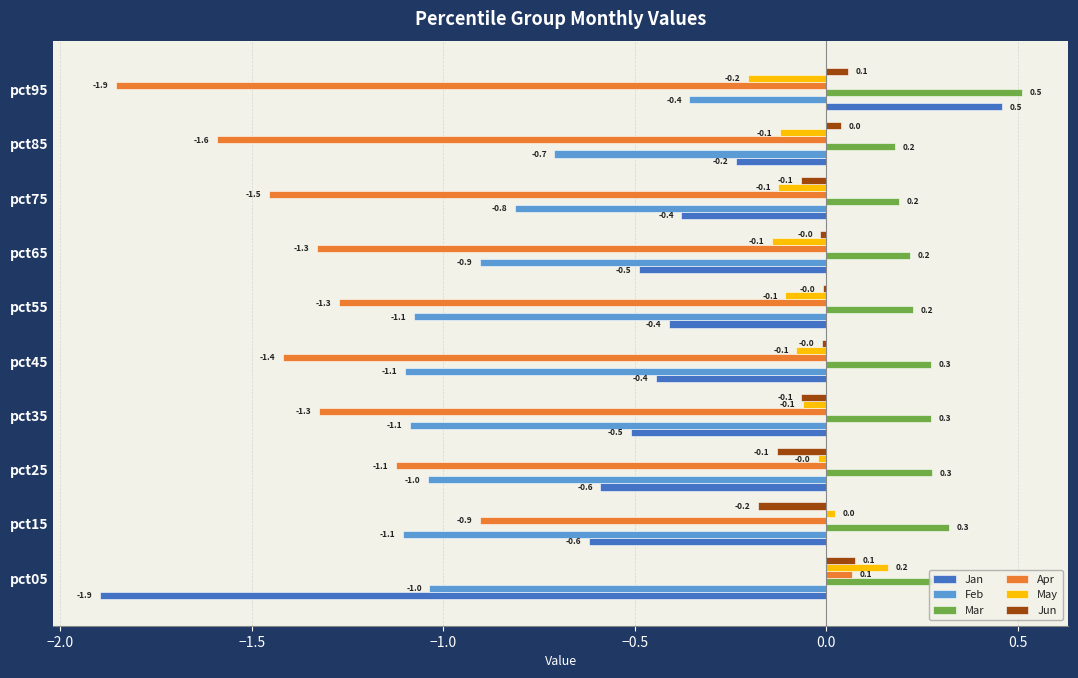

What value does the Apr series have at pct45?

-1.4